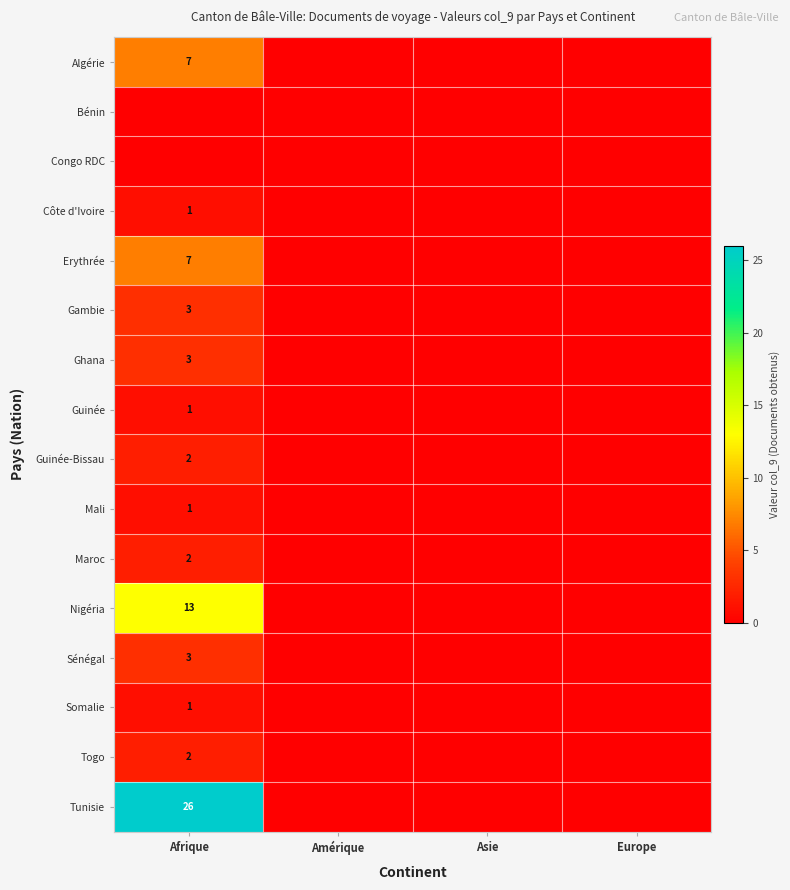

Is it true that Erythrée equals 4 at Afrique?

False